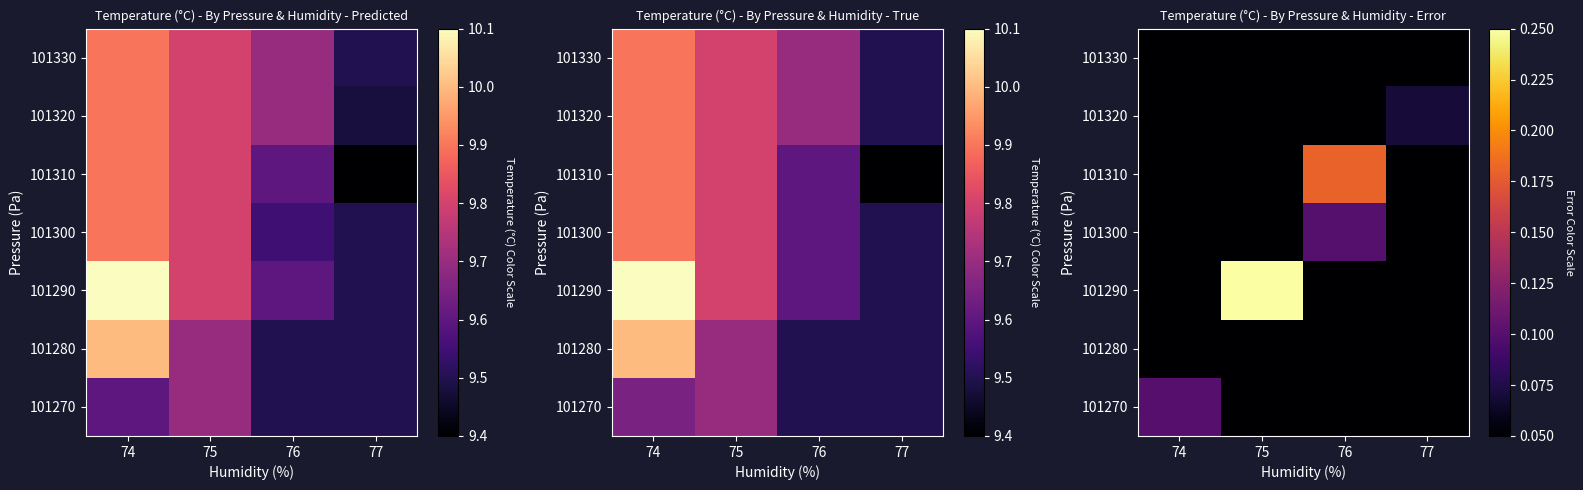

Which label corresponds to the largest value in the chart?

75